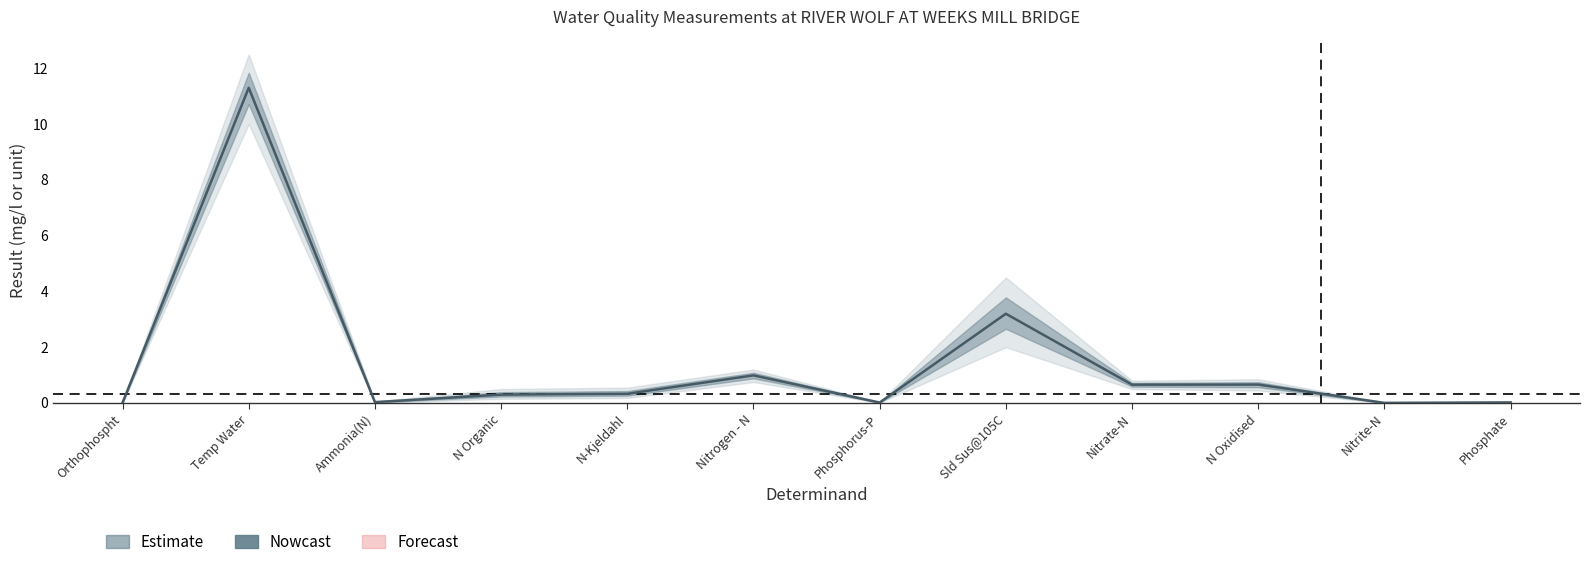

True or false: result_lower and result cross at least once.

False